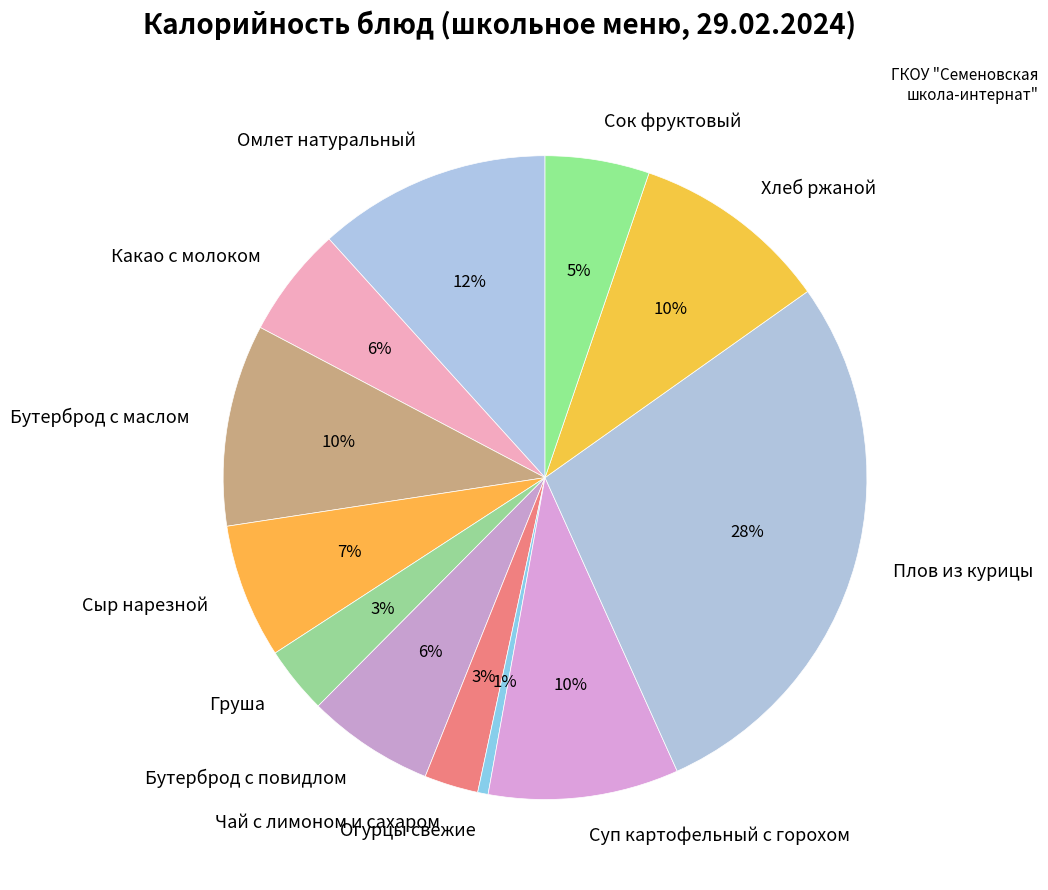

The Какао с молоком slice represents 17% of the pie. True or false?

False